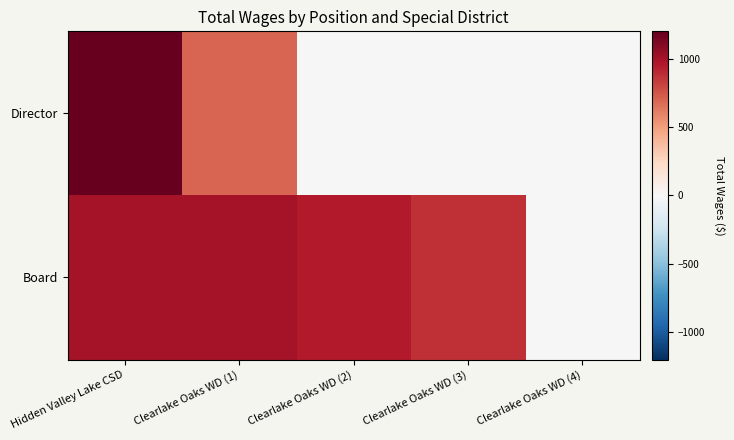

Reading right to left, list all the values displayed in this chart.

Director: Clearlake Oaks WD (4)=0	Clearlake Oaks WD (3)=0	Clearlake Oaks WD (2)=0	Clearlake Oaks WD (1)=700	Hidden Valley Lake CSD=1200
Board: Clearlake Oaks WD (4)=0	Clearlake Oaks WD (3)=875	Clearlake Oaks WD (2)=950	Clearlake Oaks WD (1)=1000	Hidden Valley Lake CSD=1000